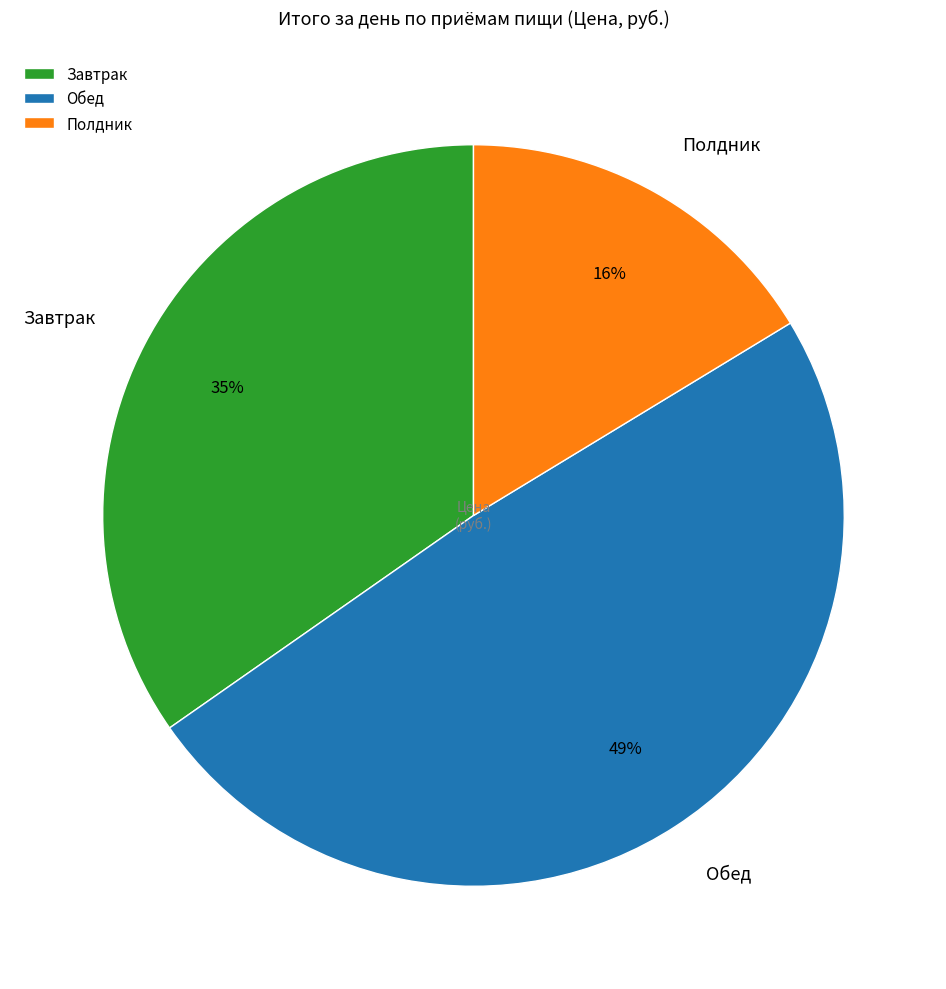

Which category has the biggest portion of the pie?

Обед